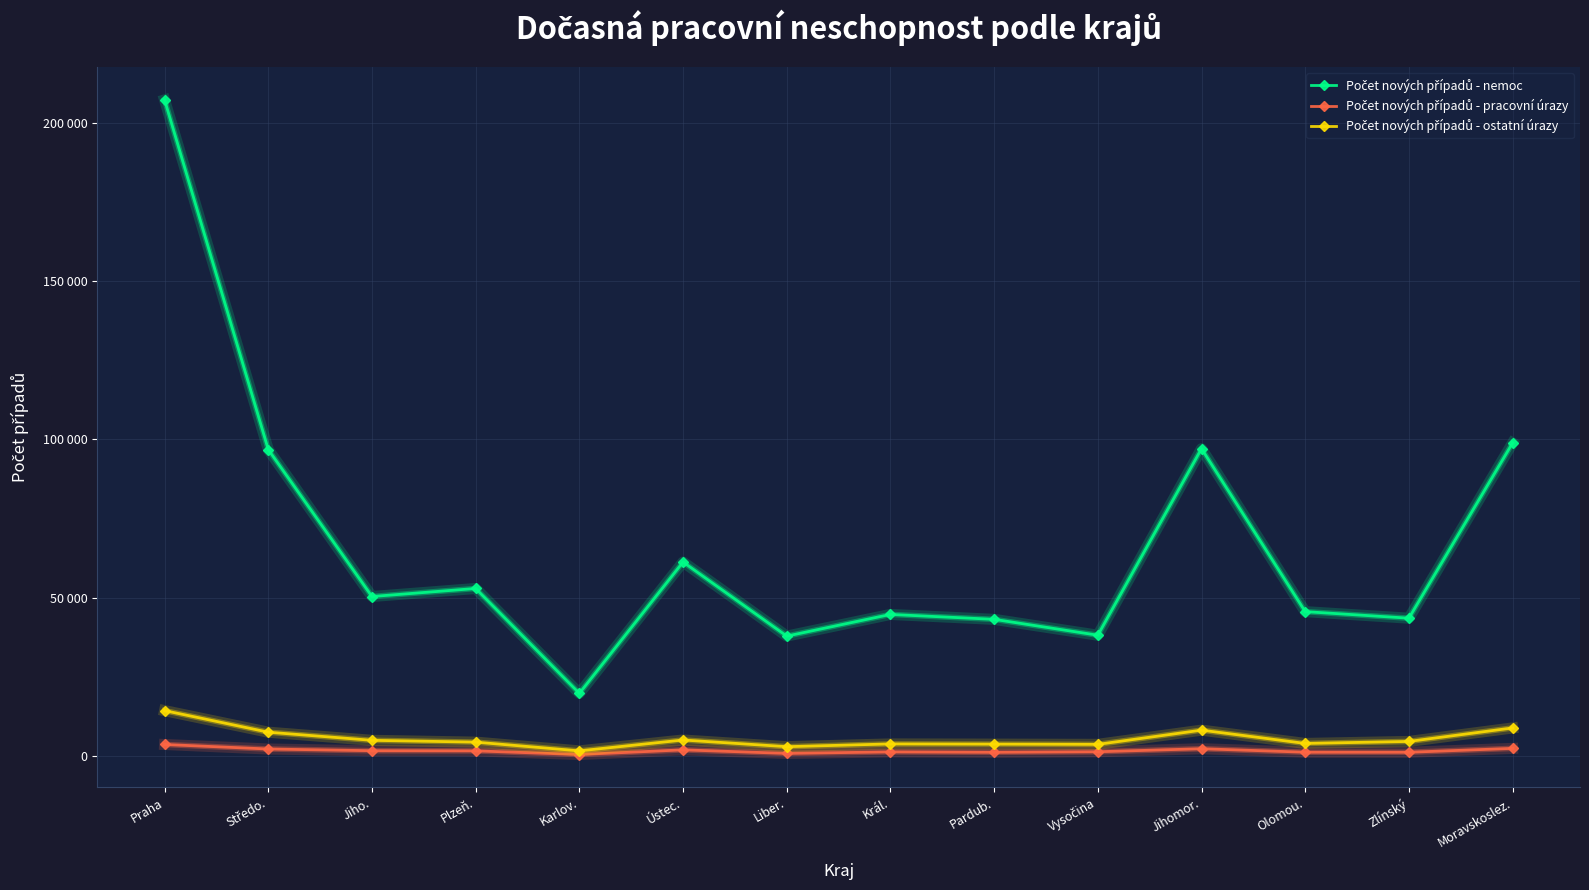

Does the chart have visible grid lines?

Yes